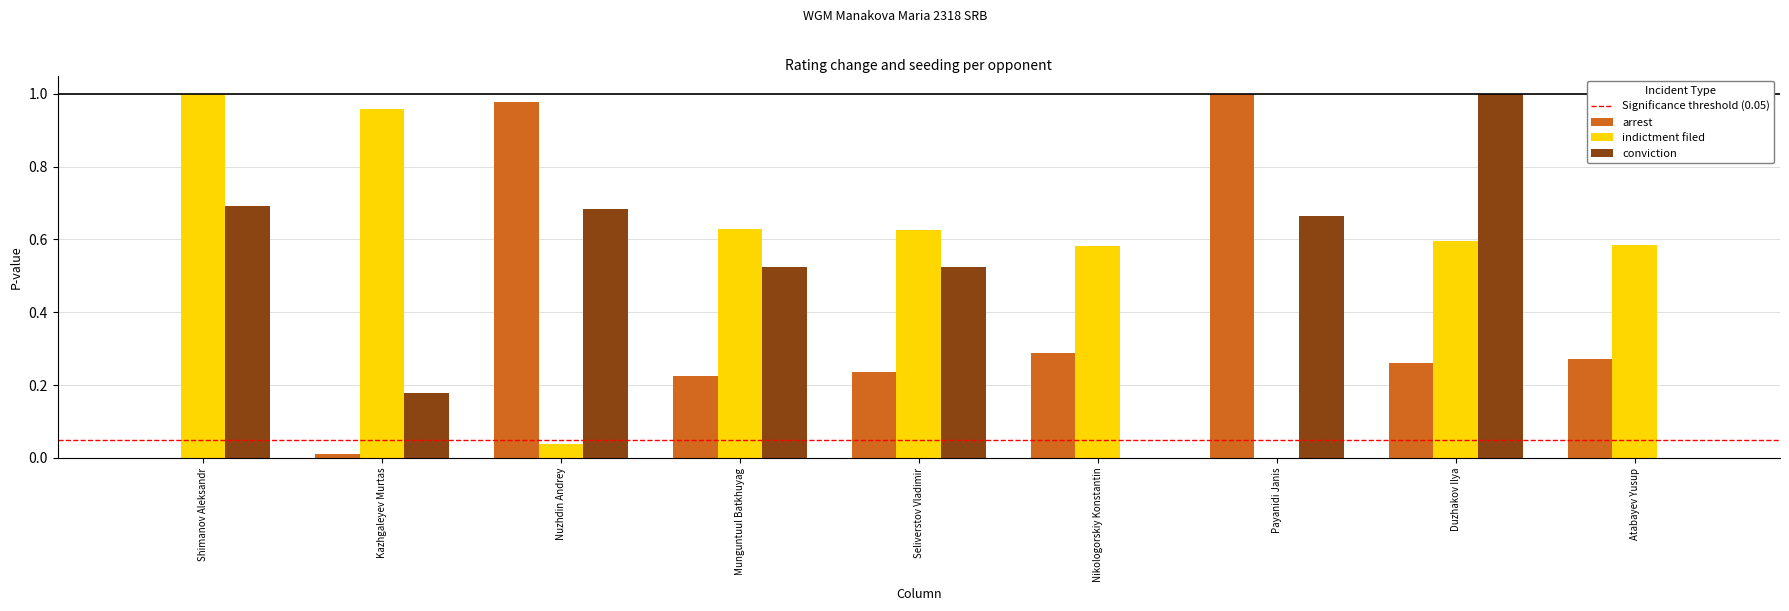

What is the sum of all conviction values?

4.3